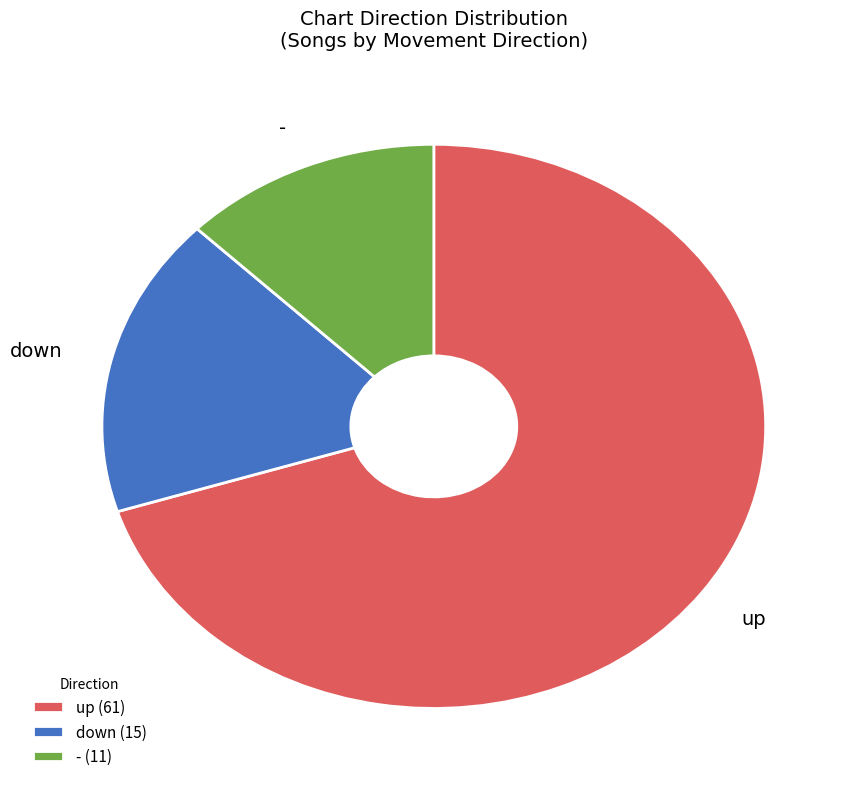

Combined, do up and down account for over 50%?

Yes